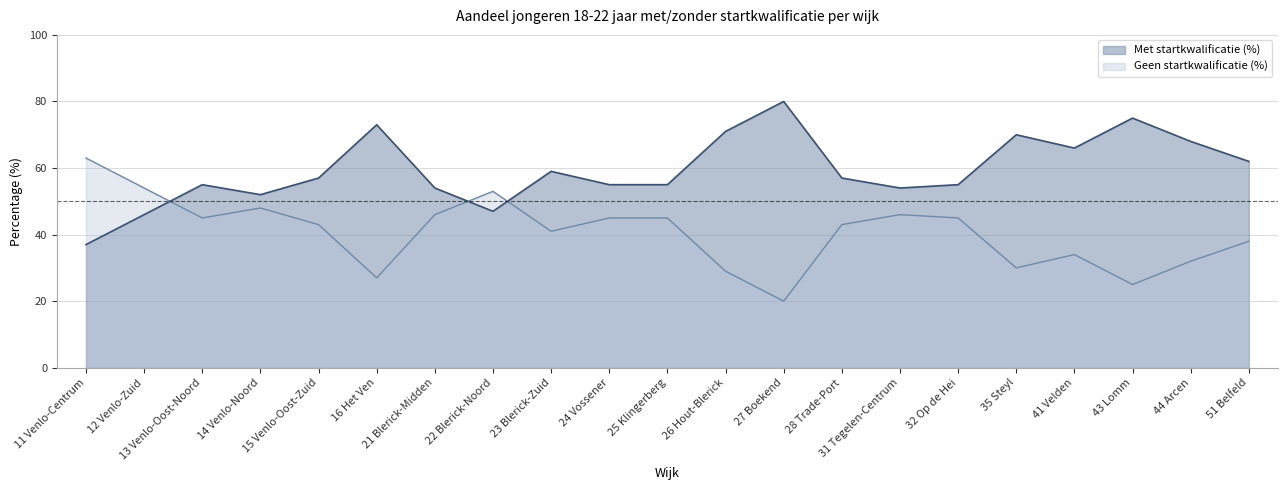

At which category does Met startkwalificatie (%) reach its first local valley?

14 Venlo-Noord